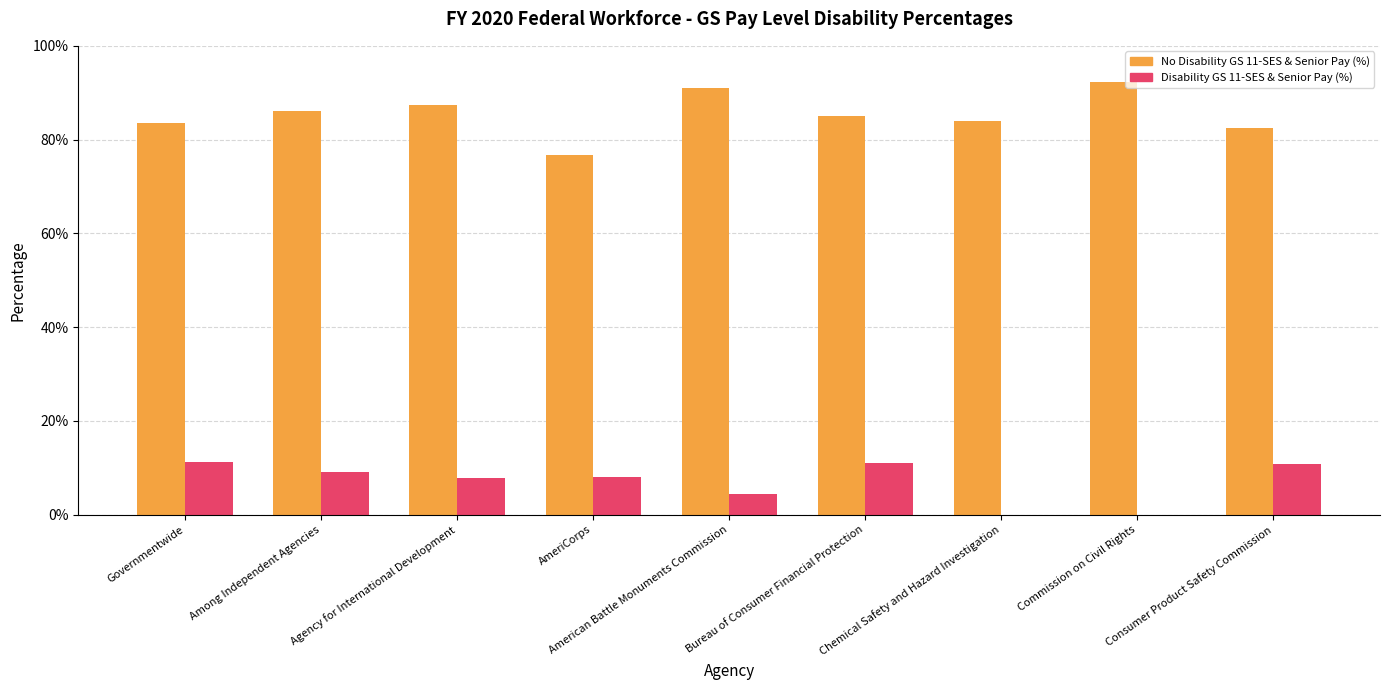

Reading left to right, what are all the values shown in this chart?

No Disability GS 11-SES & Senior Pay (%): 0.8	0.9	0.9	0.8	0.9	0.8	0.8	0.9	0.8
Disability GS 11-SES & Senior Pay (%): 0.1	0.1	0.1	0.1	0.0	0.1	0.0	0.0	0.1